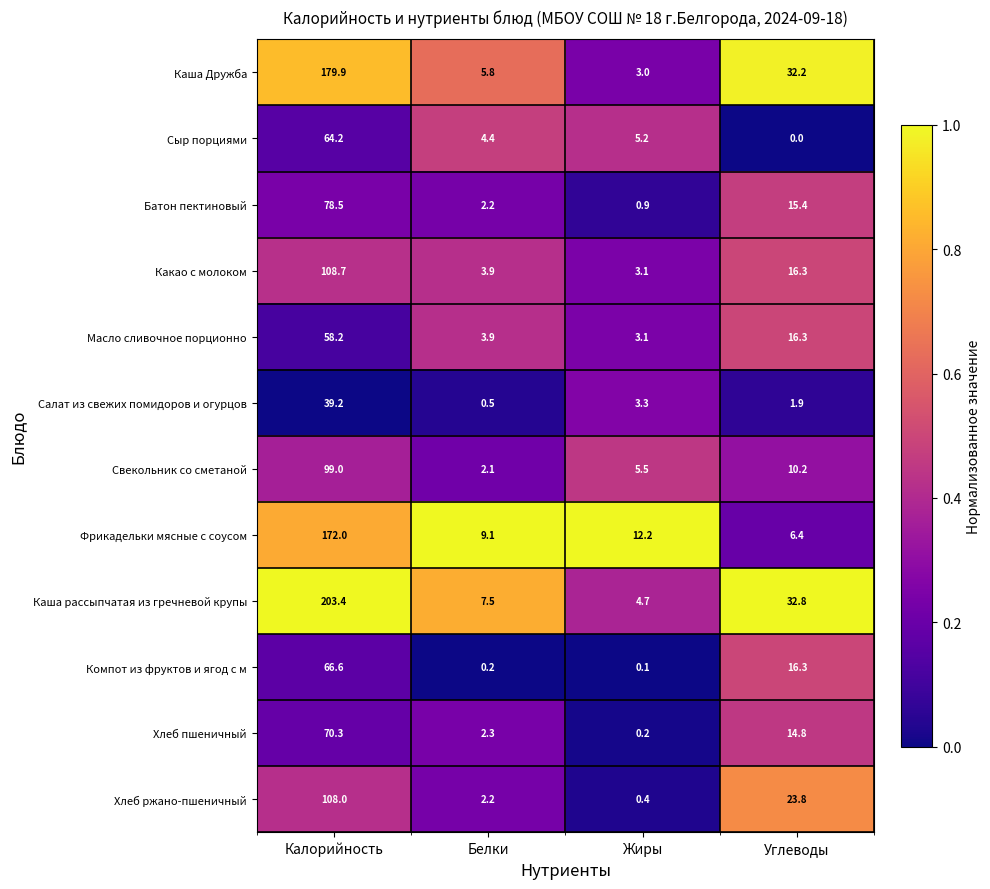

The value of Сыр порциями at Калорийность is 96.1. True or false?

False